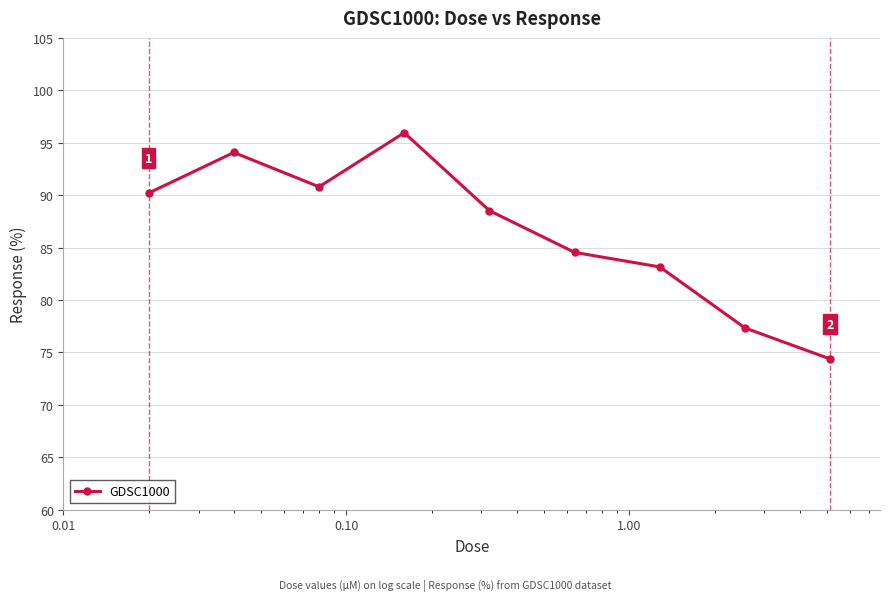

What is the minimum value shown in the chart?

74.4